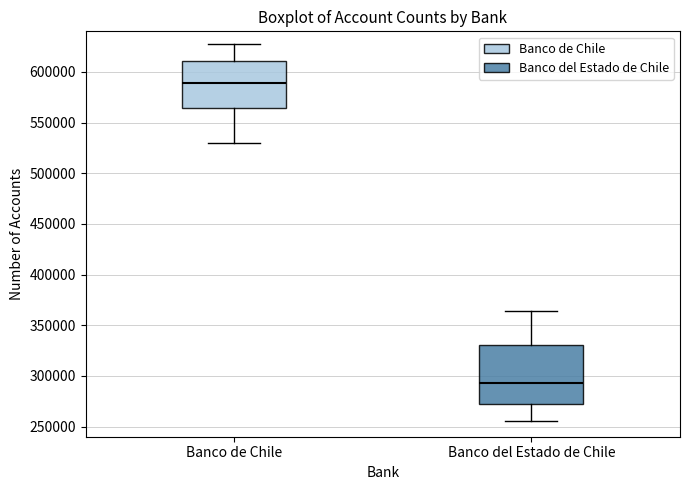

Which box's median line is the highest?

Banco de Chile